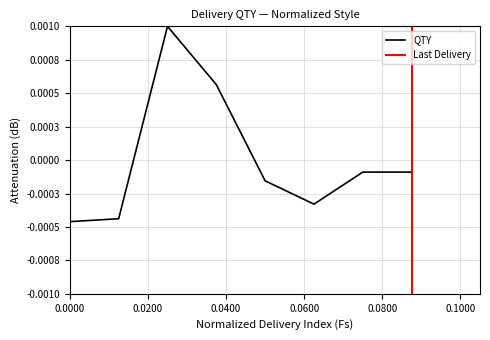

True or false: the data has more than 0 interior local peaks.

True